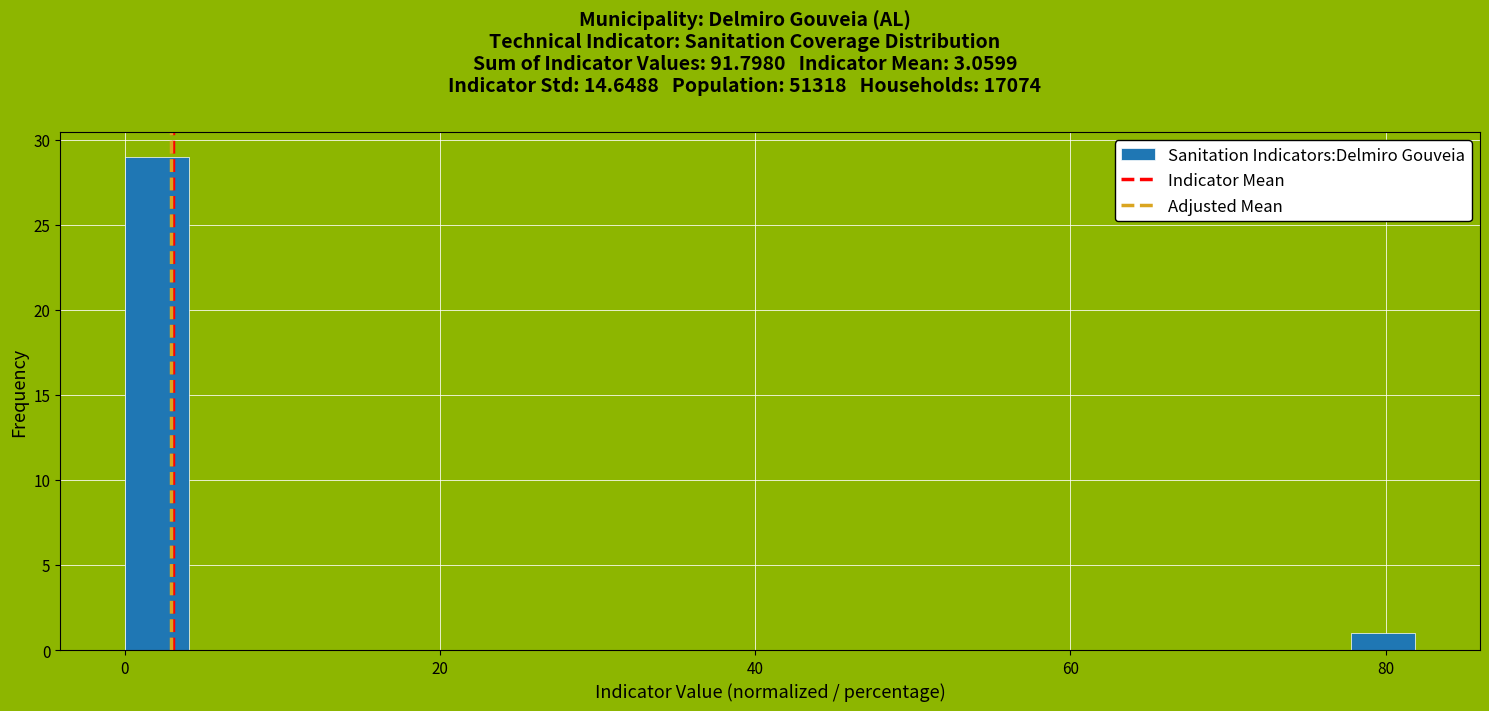

Read against the x-axis, roughly where is the centre of the tallest bar?

2